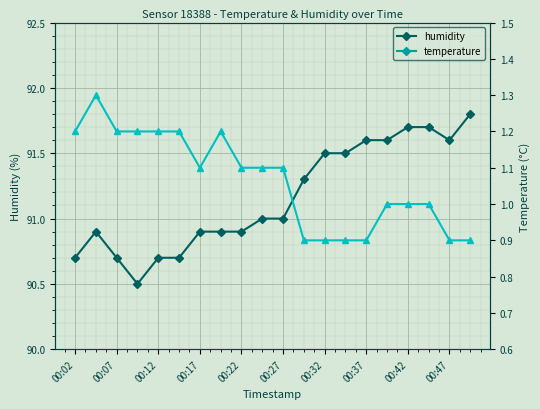

True or false: temperature and temperature (right) intersect in this chart.

False